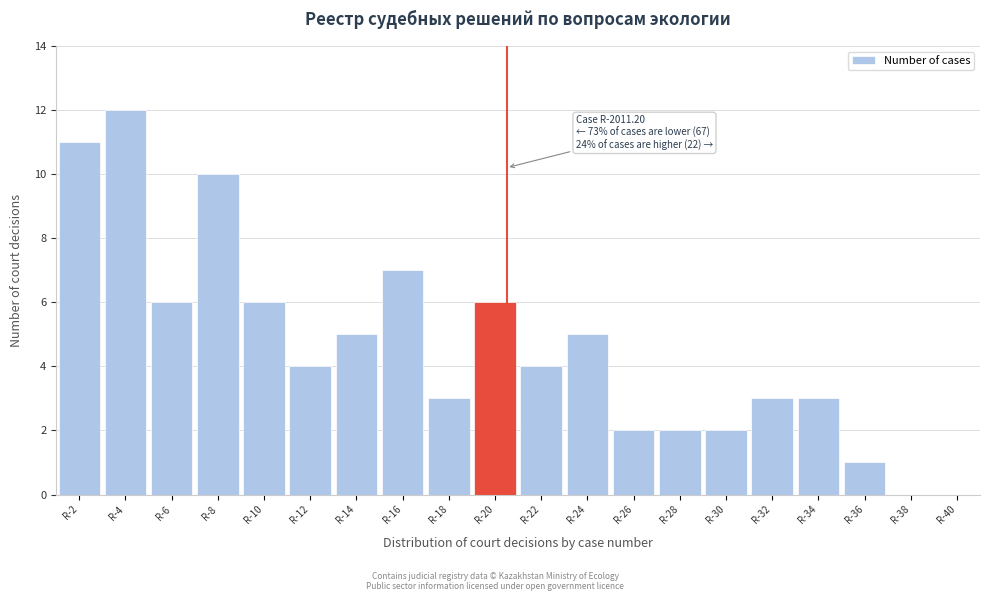

Reading right to left, transcribe all the data shown in this chart.

R-40=0	R-38=0	R-36=1	R-34=3	R-32=3	R-30=2	R-28=2	R-26=2	R-24=5	R-22=4	R-20=6	R-18=3	R-16=7	R-14=5	R-12=4	R-10=6	R-8=10	R-6=6	R-4=12	R-2=11